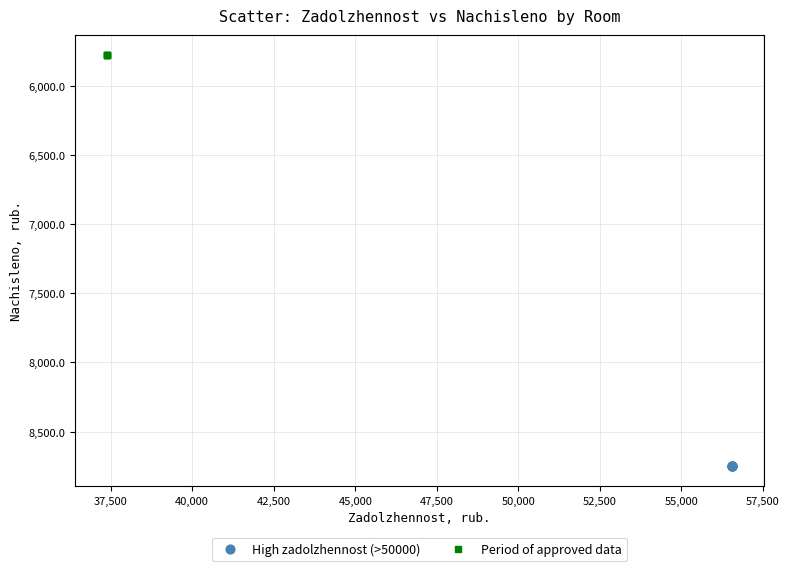

Which series reaches the maximum Y coordinate?

High zadolzhennost (>50000)